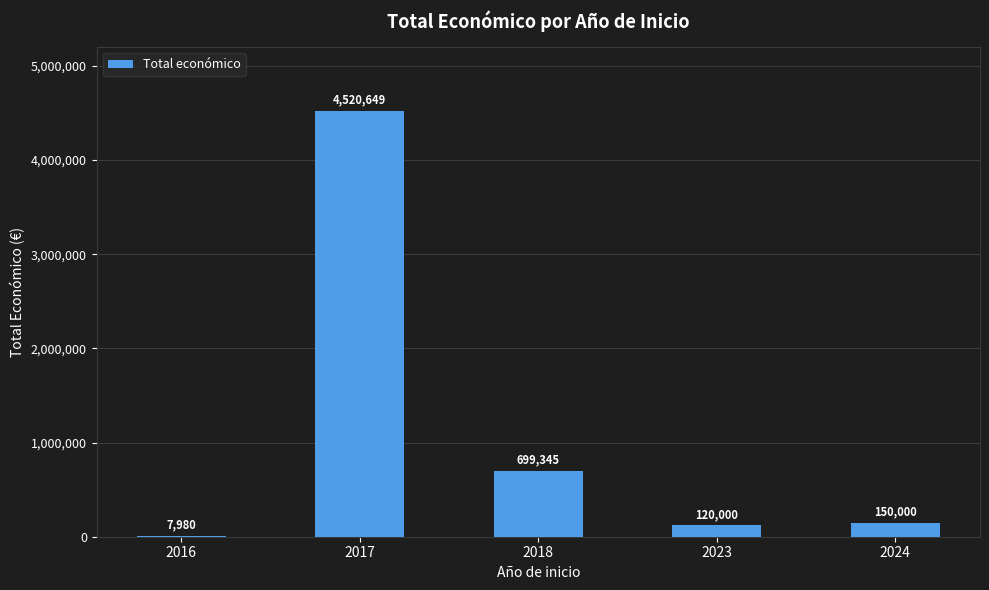

Which label corresponds to the largest value in the chart?

2017